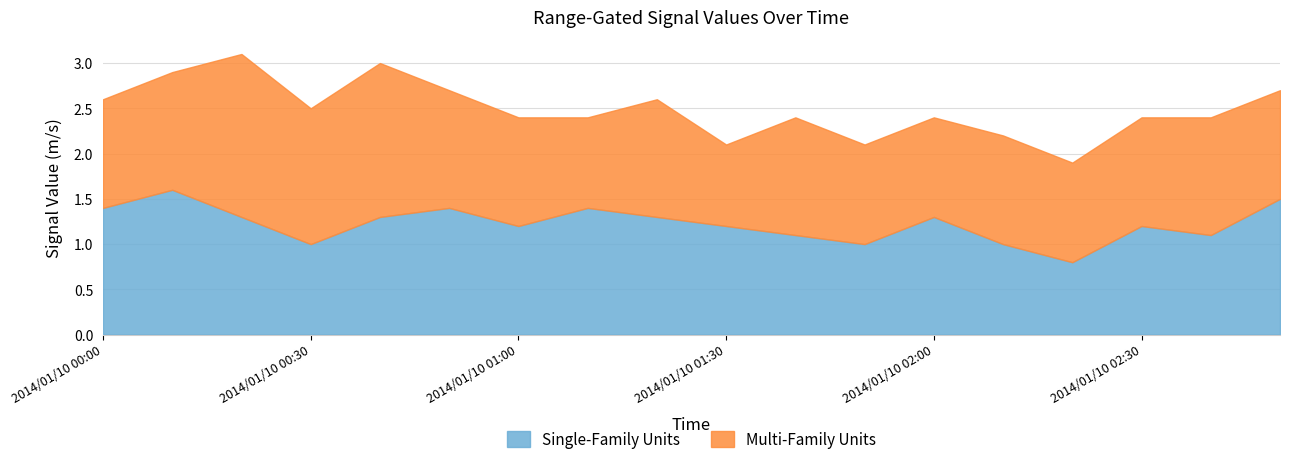

What is the average value of the 1.258 (range col) series?

1.3